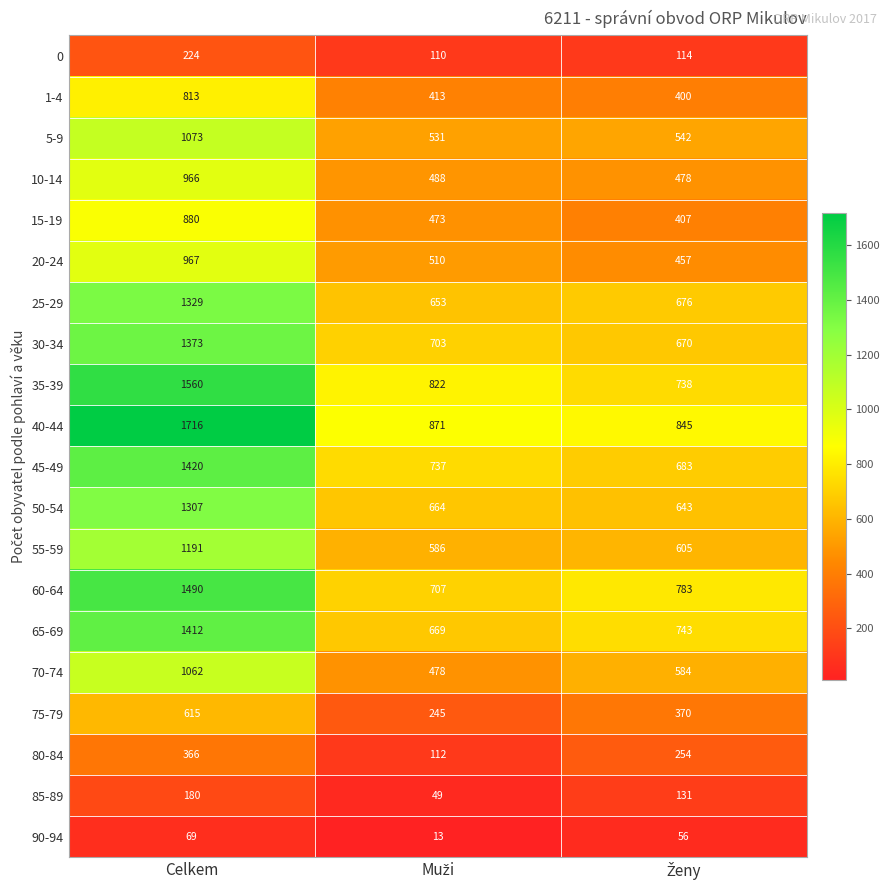

Count the 90-94 values in the range 13 to 69.

3